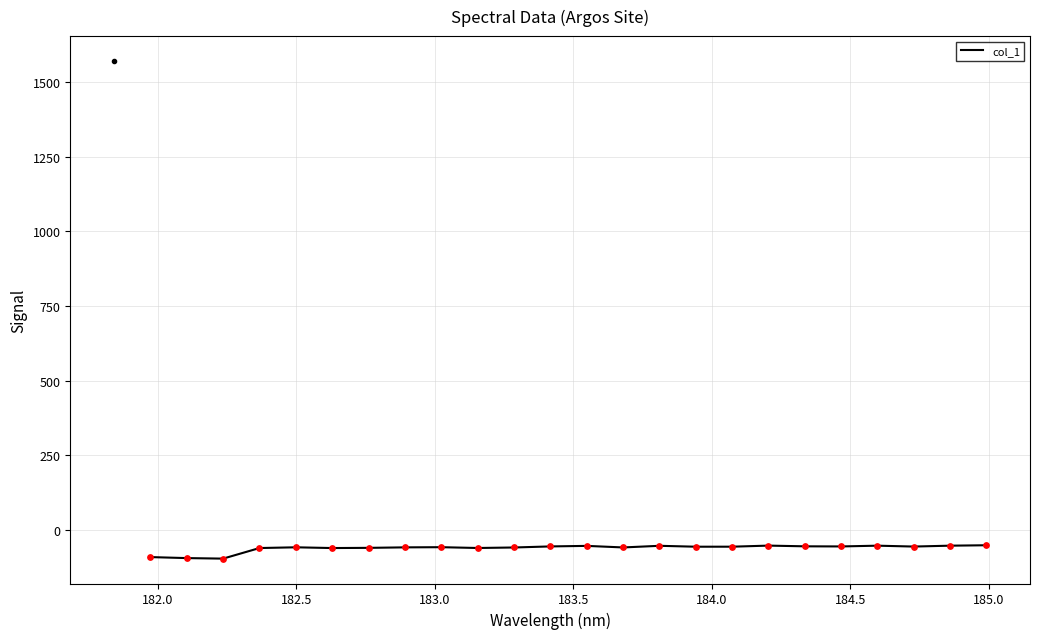

What is the smallest value displayed?

-96.7